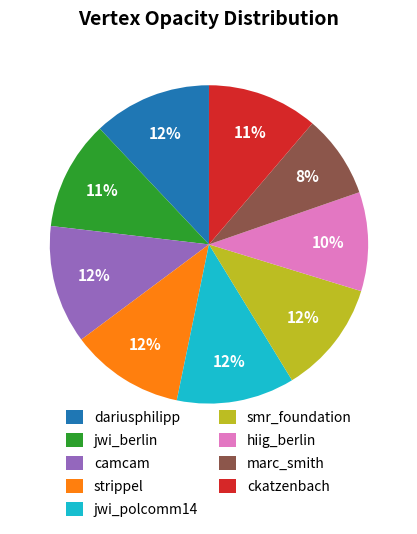

To the nearest percent, what percentage of the pie is ckatzenbach?

11%